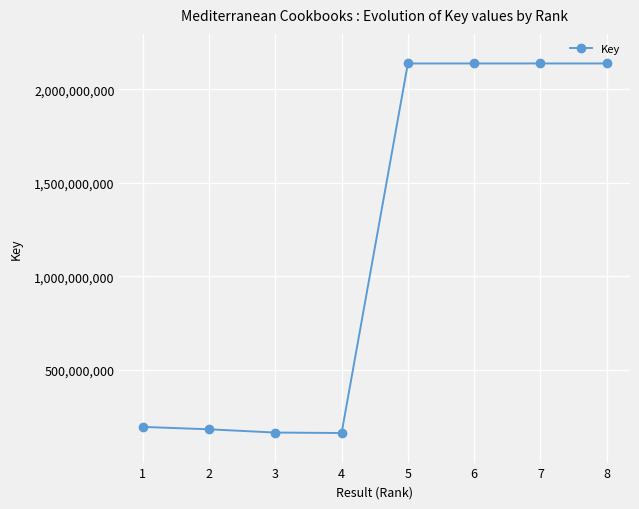

What is the change in value from 3 to 6?

+1971301259